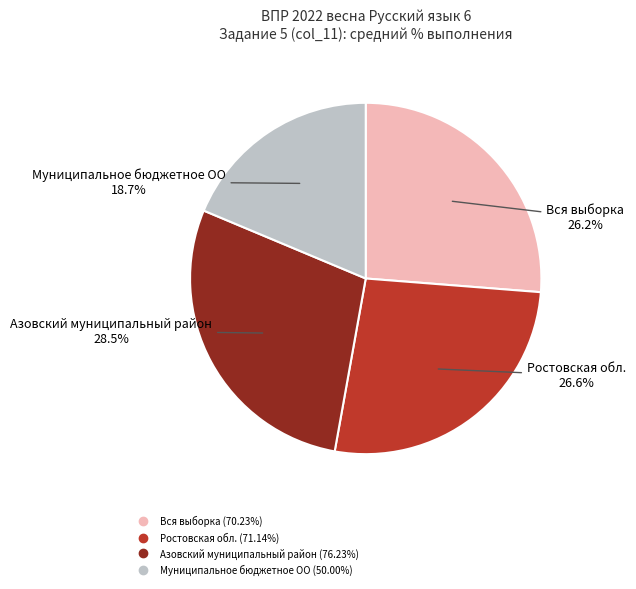

The Ростовская обл. slice represents 27% of the pie. True or false?

True